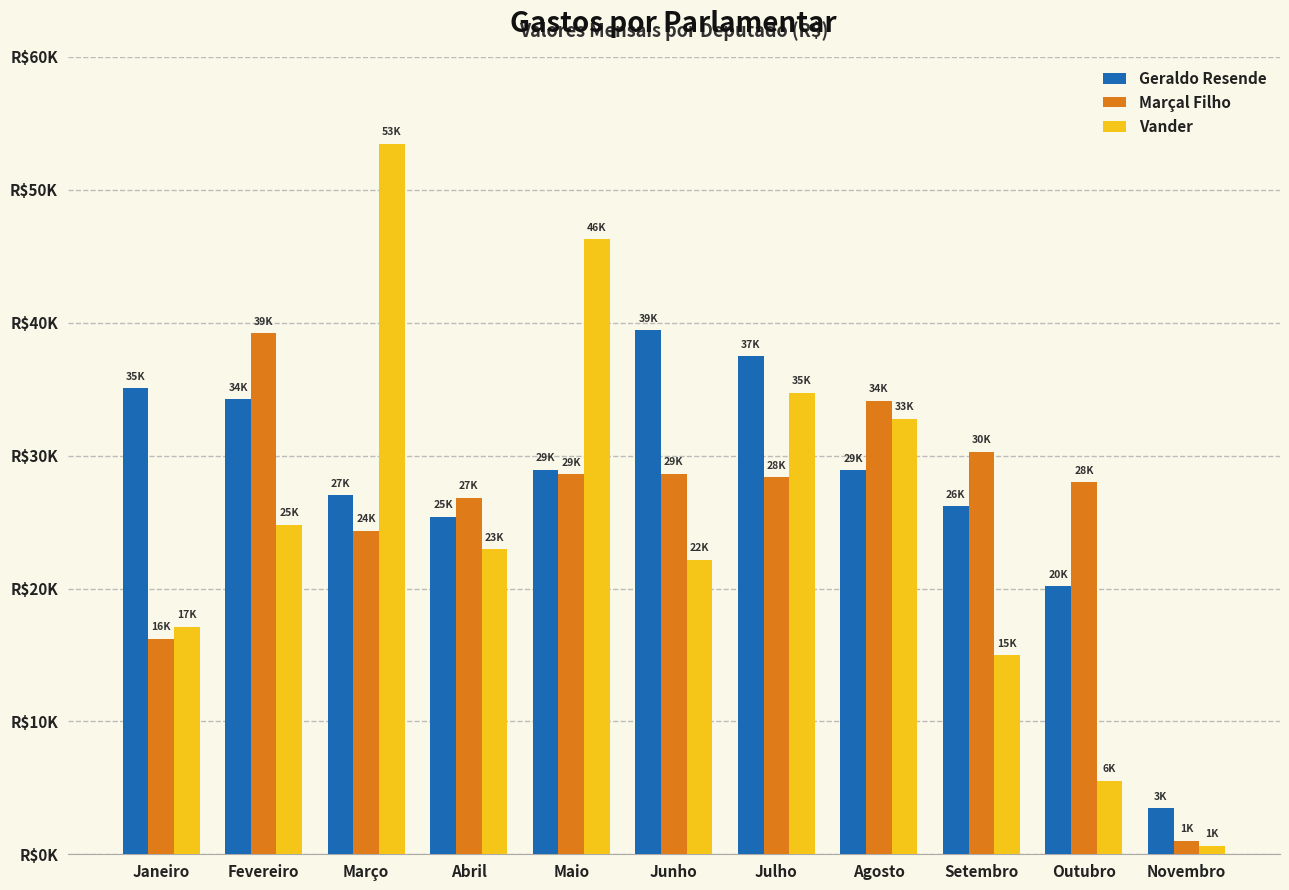

What are all the series names shown in the legend?

Geraldo Resende, Marçal Filho, Vander